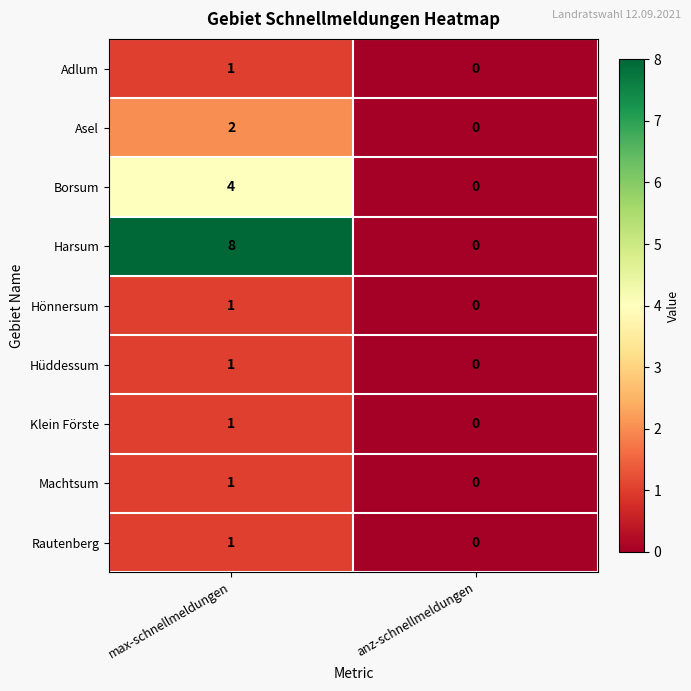

How many data points in Borsum are less than 4?

1